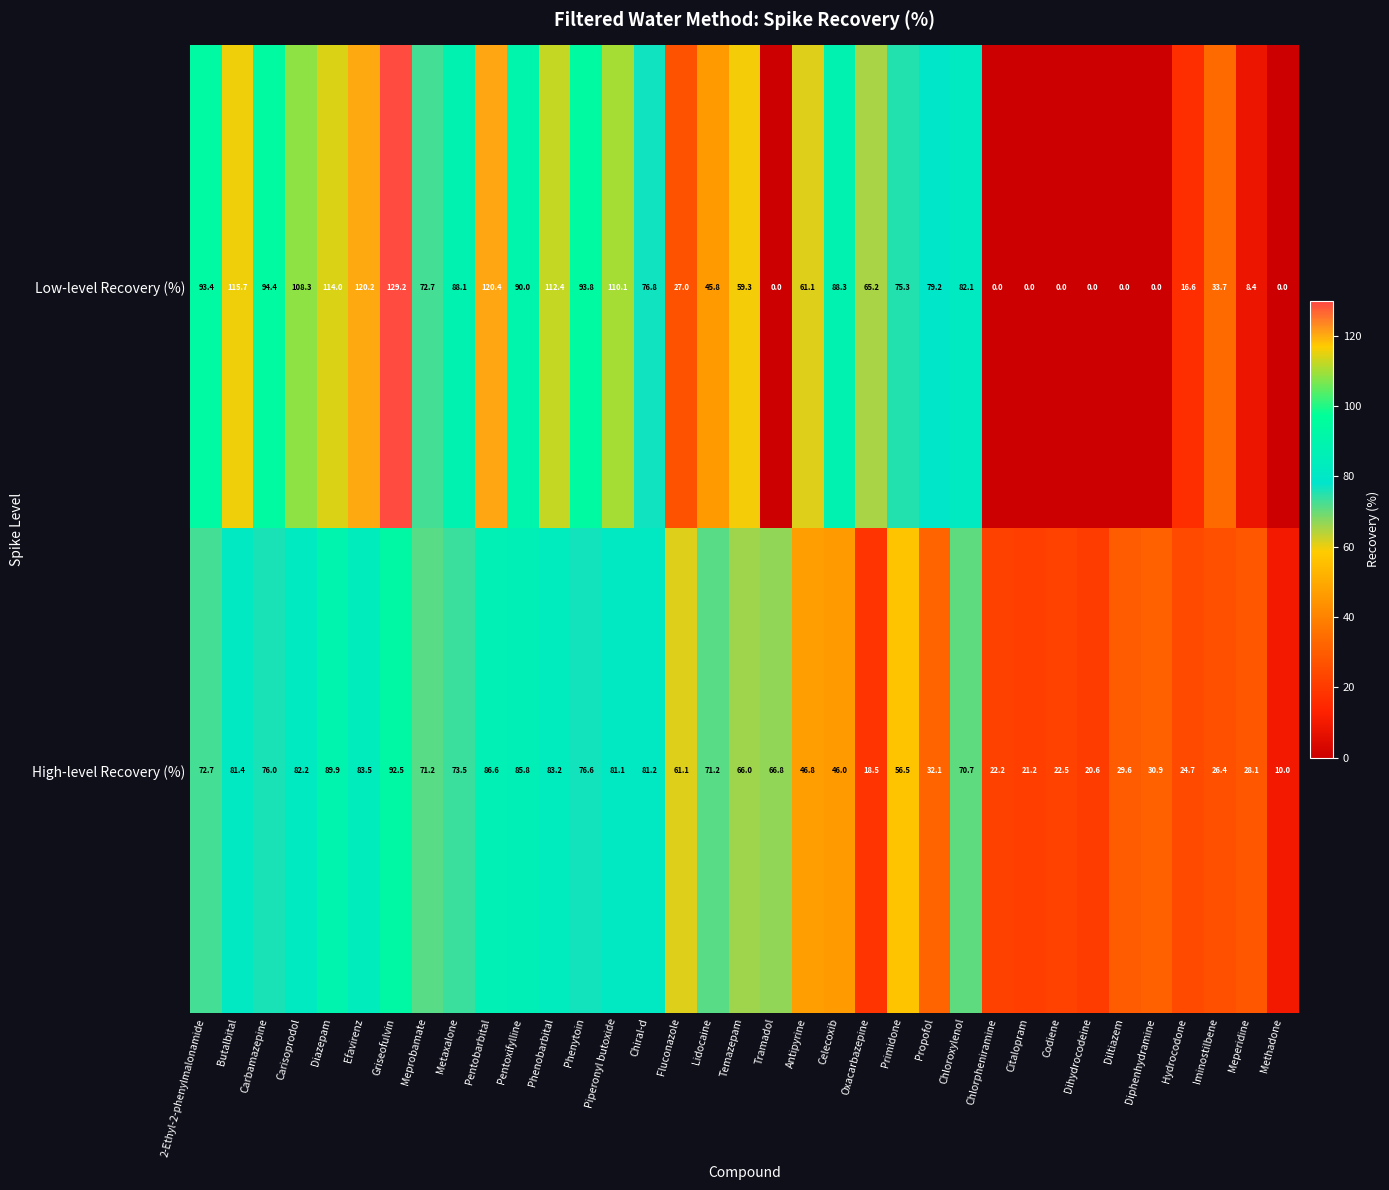

What is the sum of all High-level Recovery (%) values?

1989.3